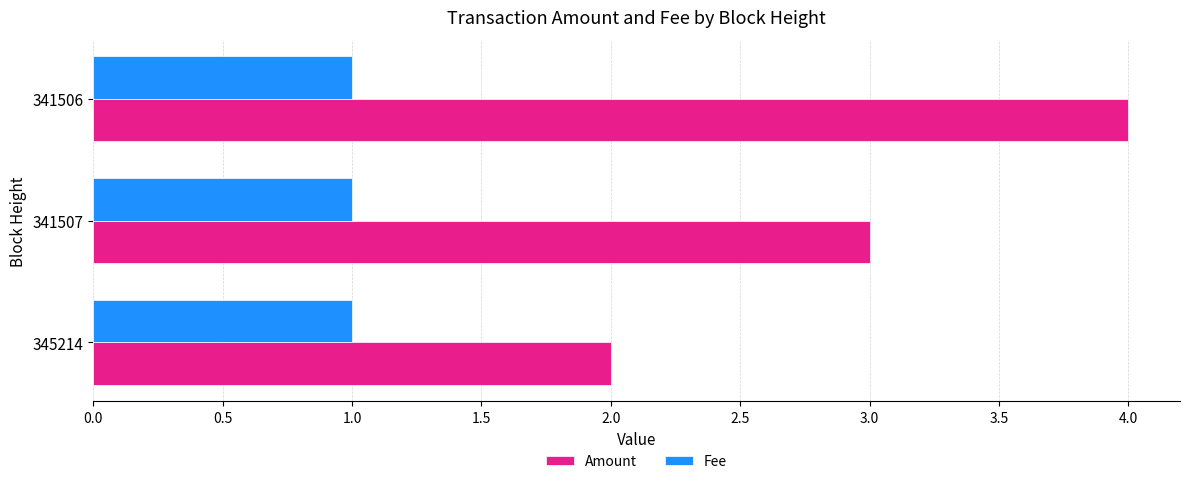

What is the greatest value displayed?

4.0